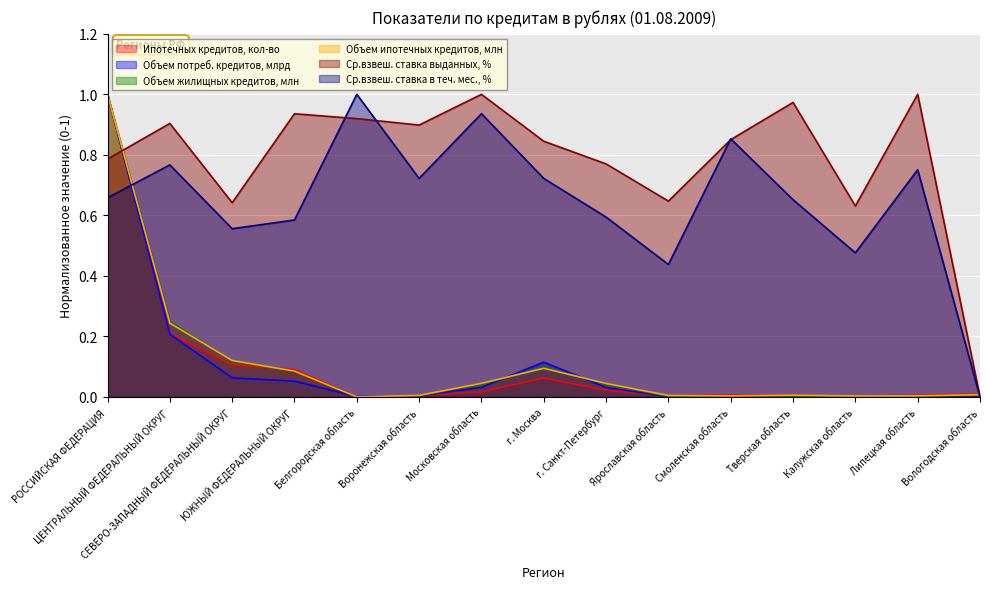

True or false: Ср.взвеш. ставка выданных, % has a value of 0.3 at СЕВЕРО-ЗАПАДНЫЙ ФЕДЕРАЛЬНЫЙ ОКРУГ.

False